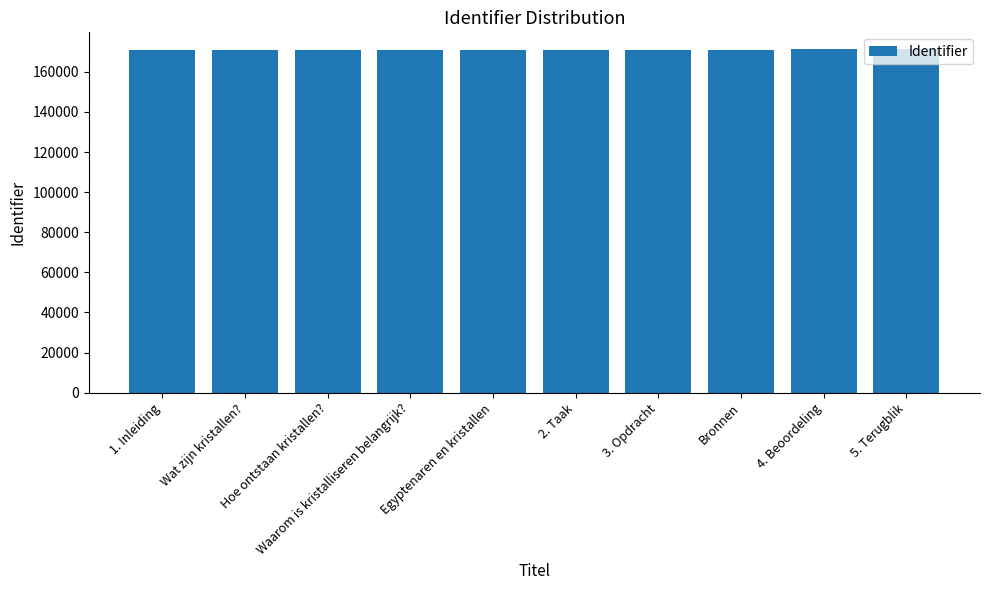

What is the maximum value shown in the chart?

171180